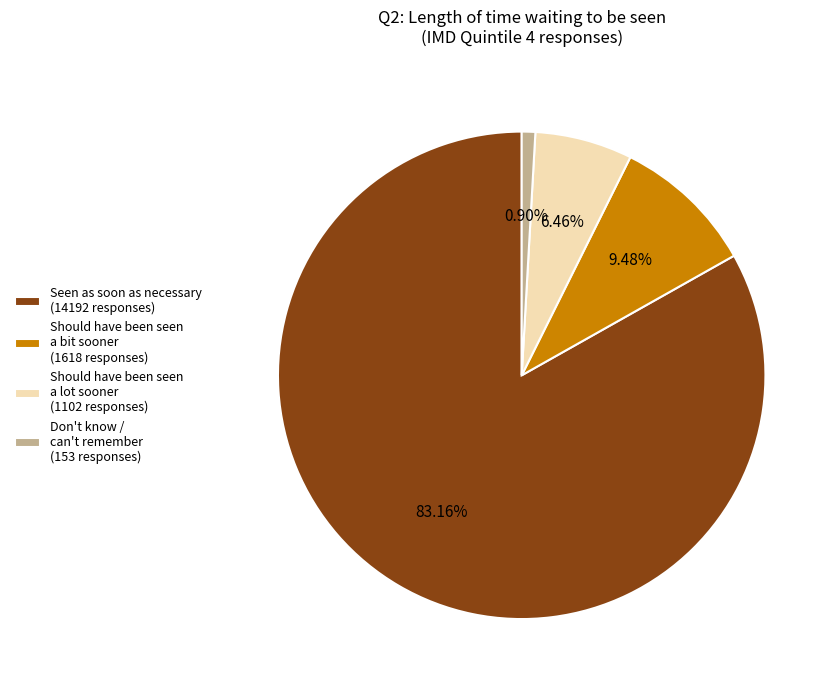

How many slices are in this pie chart?

4